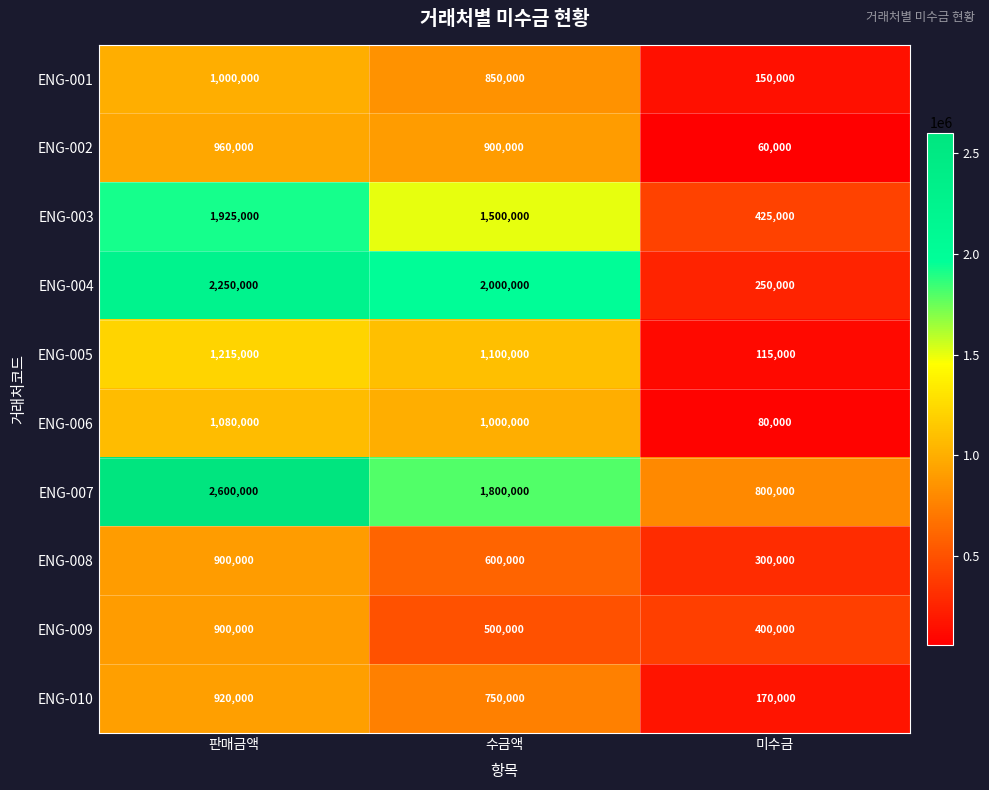

At which label is ENG-008 closest to 600000?

수금액